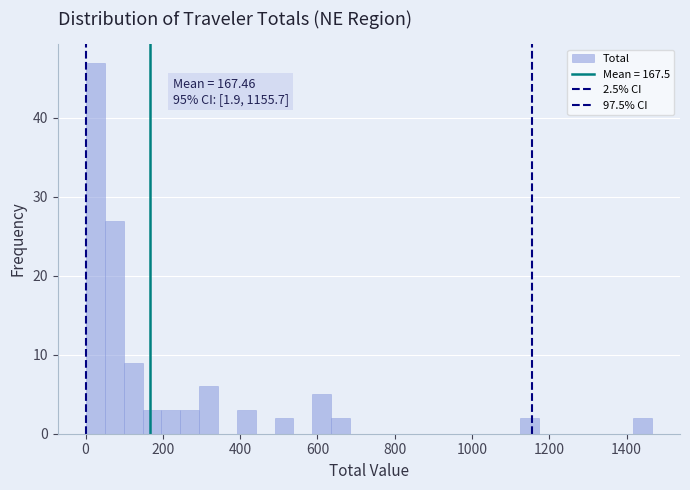

Read against the x-axis, roughly where is the centre of the tallest bar?

20